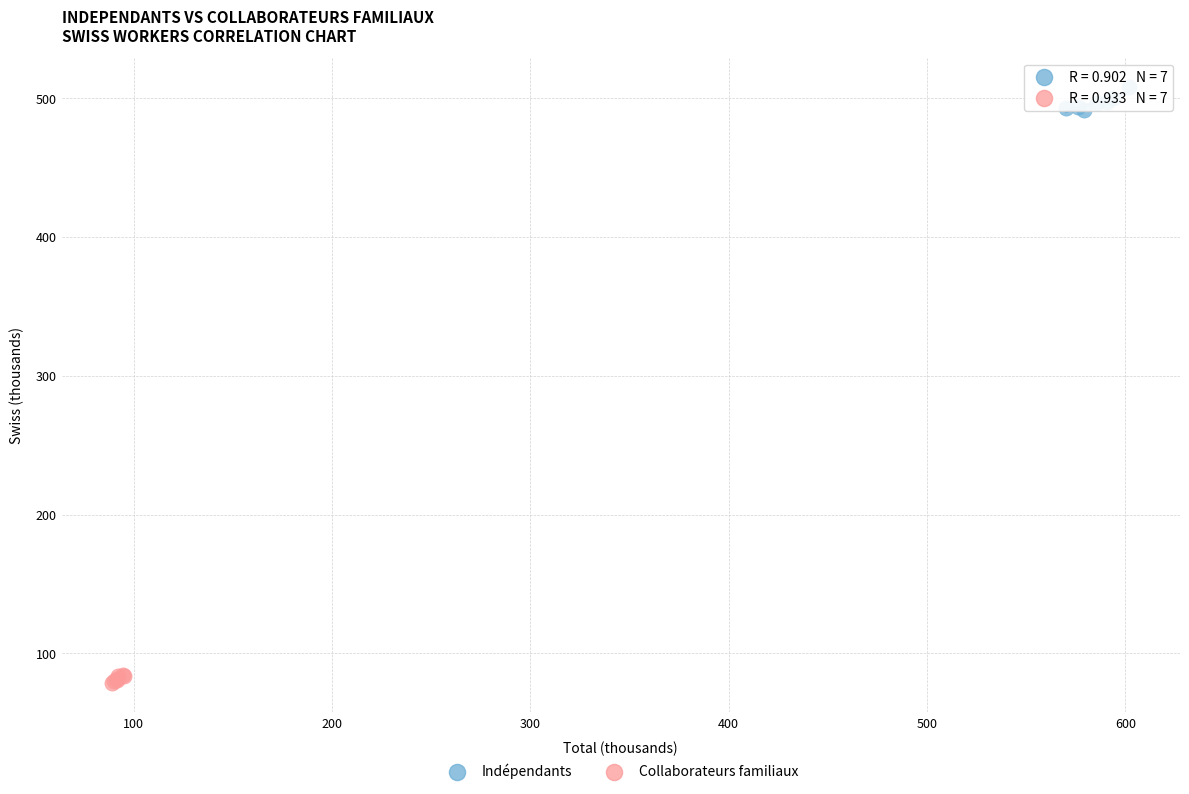

Which series contains the lowest Y value?

Collaborateurs familiaux